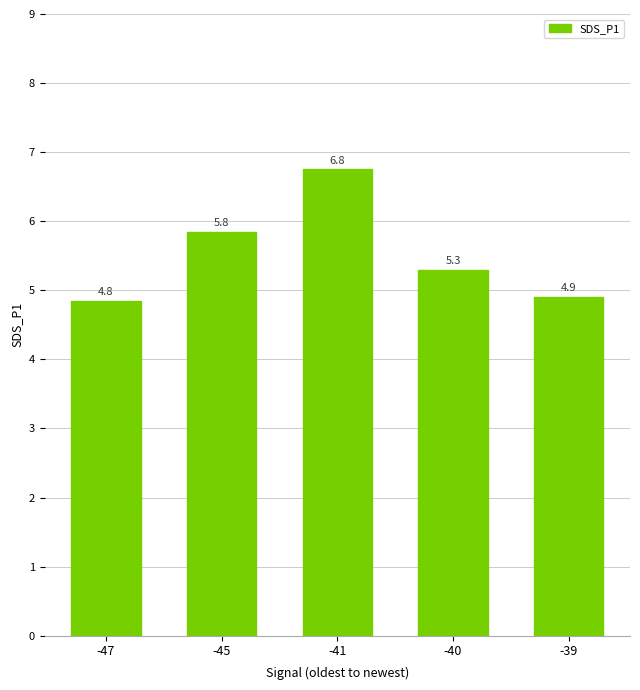

What is the difference between the maximum and minimum values?

1.9